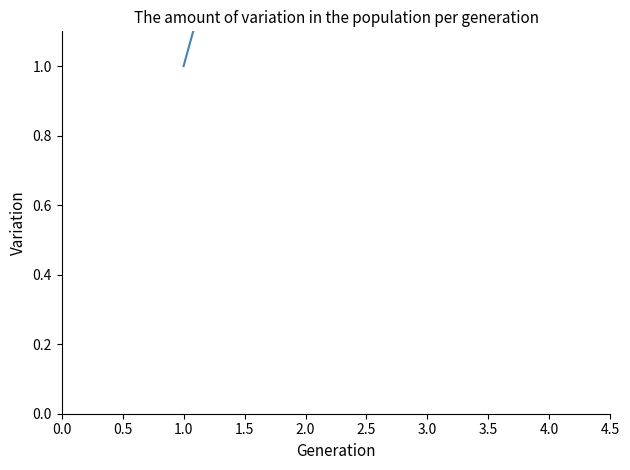

Between 2.0 and 3.0, which is larger?

2.0